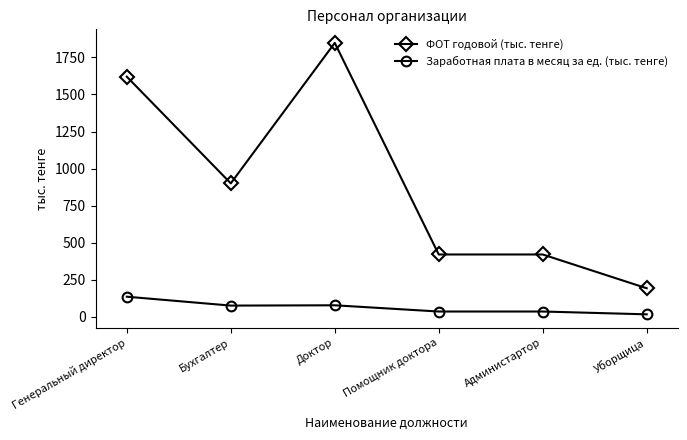

At which category does ФОТ годовой (тыс. тенге) reach its first local valley?

Бухгалтер